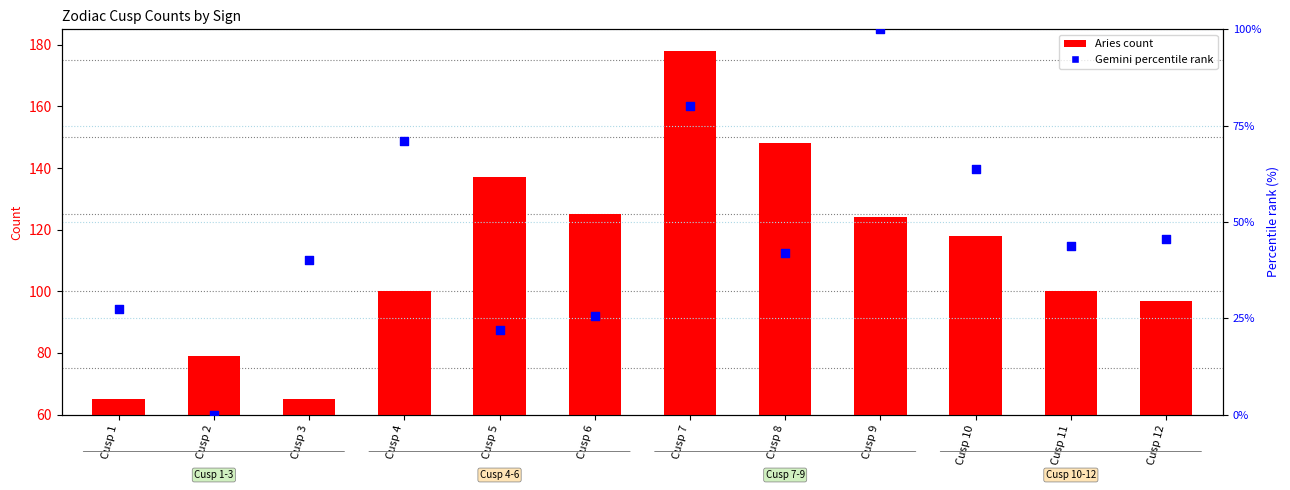

Which series reaches the maximum Y coordinate?

Aries count